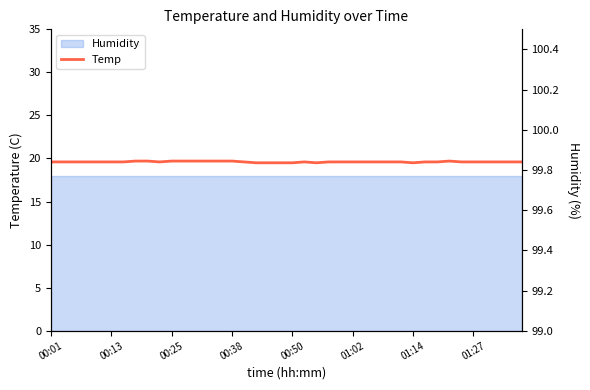

What is the label of the 3rd point from the left?

00:25